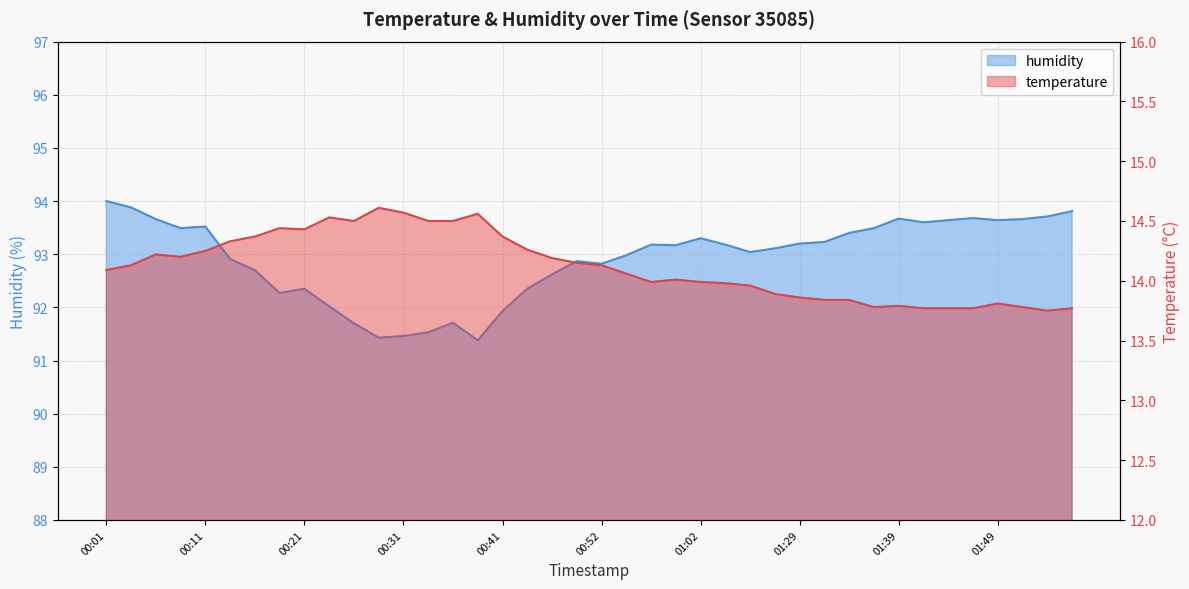

What is the difference between the maximum and minimum values in the temperature series?

0.9